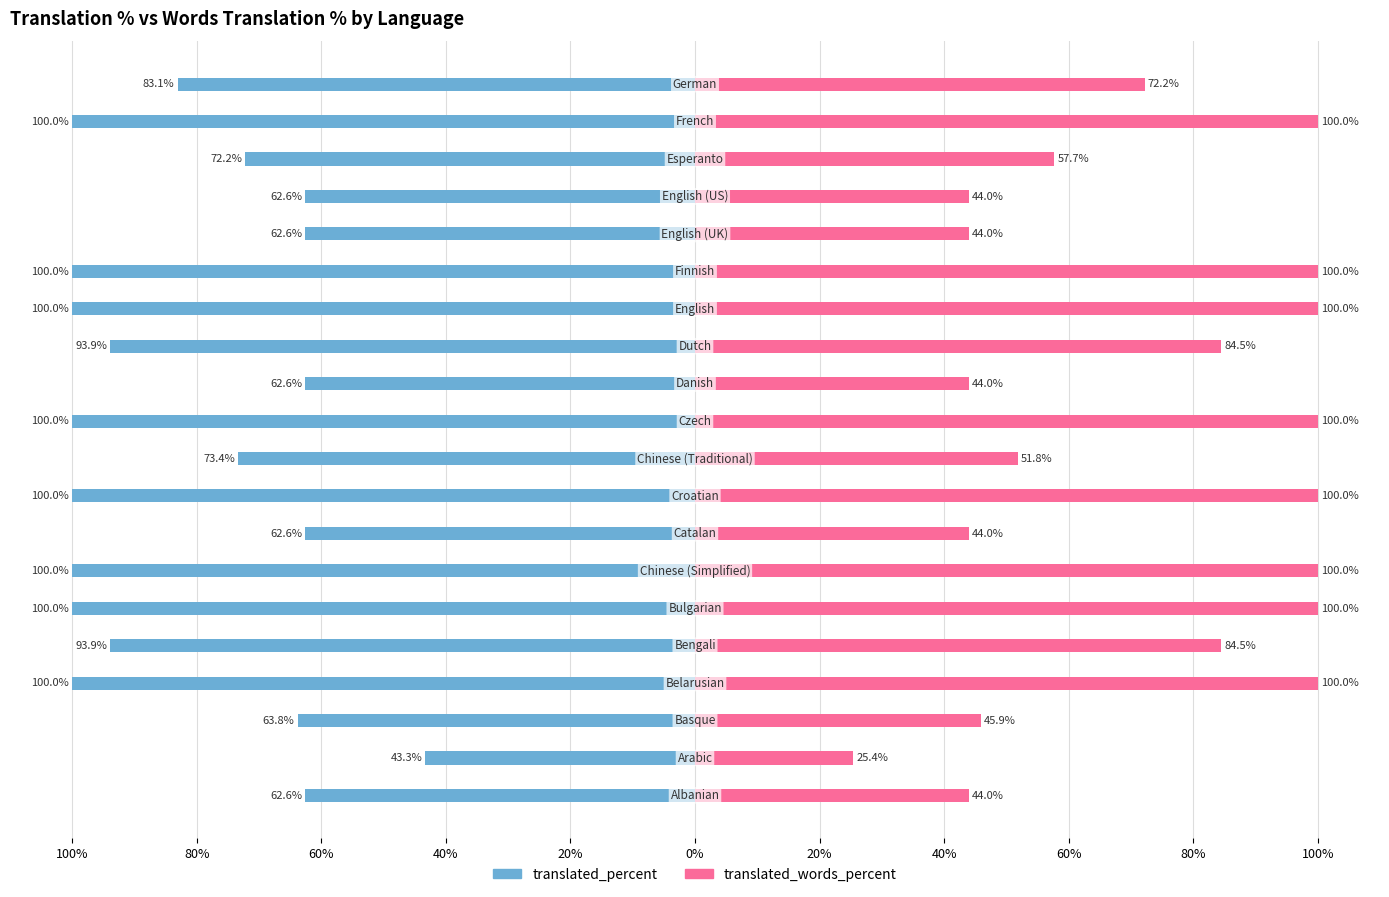

How many values in the translated_words_percent series exceed 84?

10